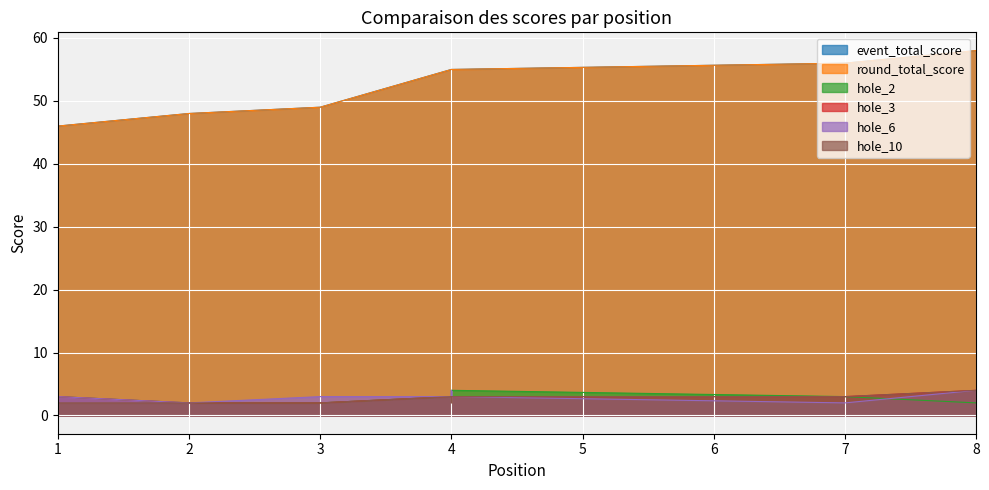

True or false: hole_3 and event_total_score cross at least once.

False